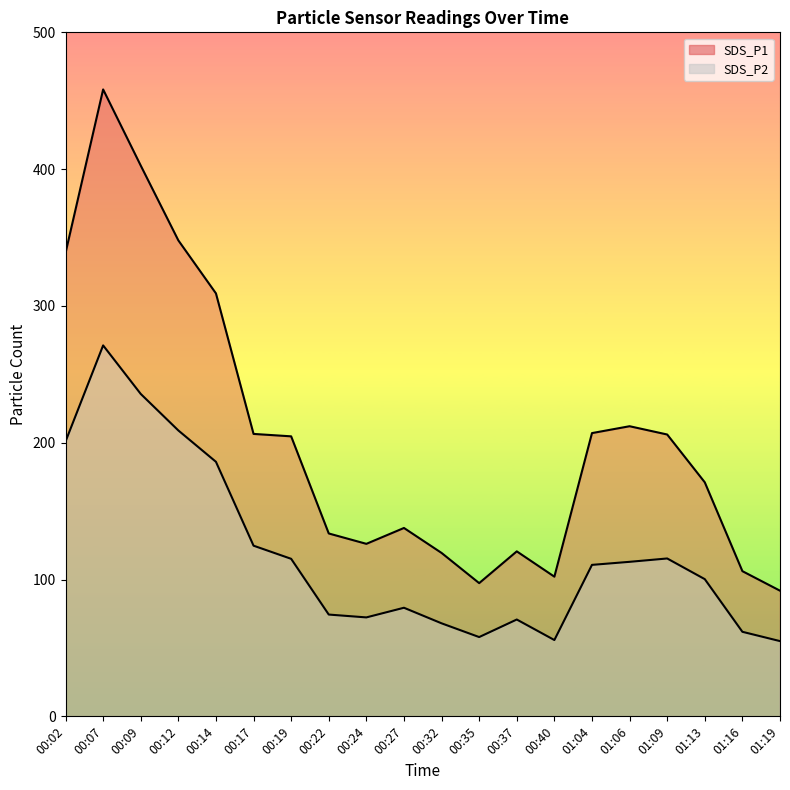

At 01:16, list the series in order from smallest to largest.

SDS_P2, SDS_P1